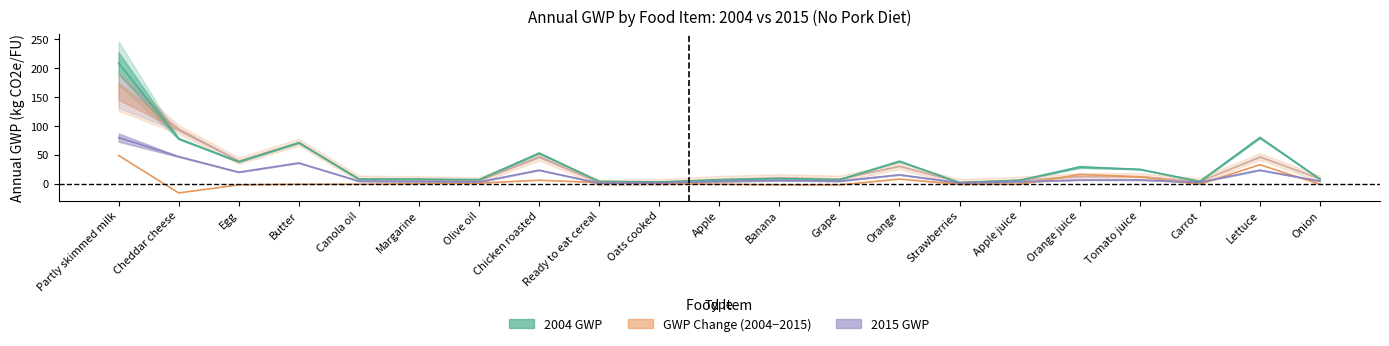

The 2004 GWP series shows 80.0 at Lettuce. True or false?

True